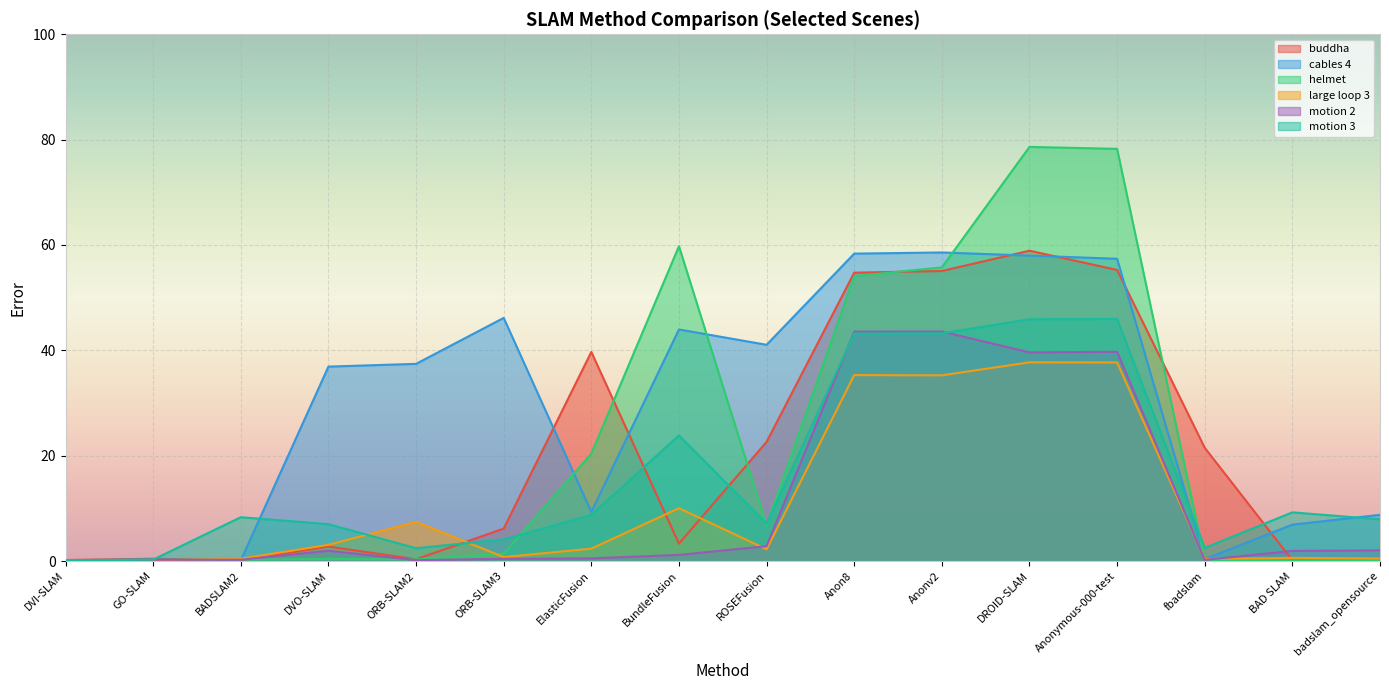

What is the total value across all series at BAD SLAM?

18.9